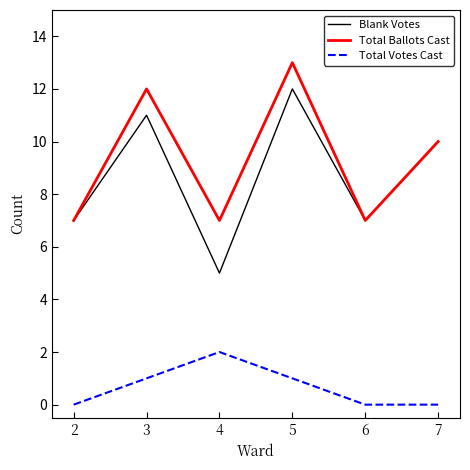

Reading left to right, list all the values displayed in this chart.

Blank Votes: 2=7	3=11	4=5	5=12	6=7	7=10
Total Ballots Cast: 2=7	3=12	4=7	5=13	6=7	7=10
Total Votes Cast: 2=0	3=1	4=2	5=1	6=0	7=0